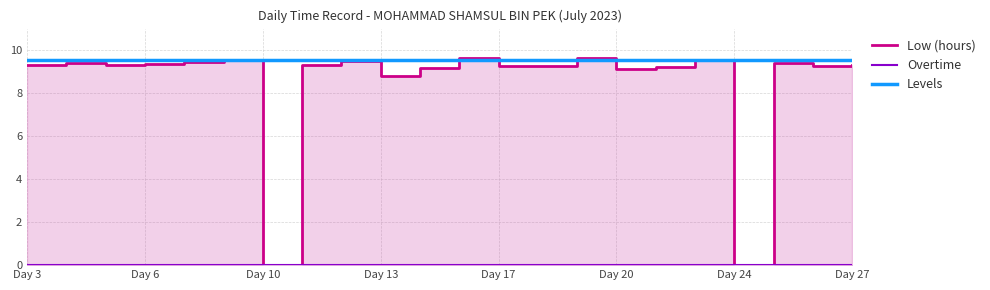

True or false: Low (hours) and Overtime cross at least once.

False